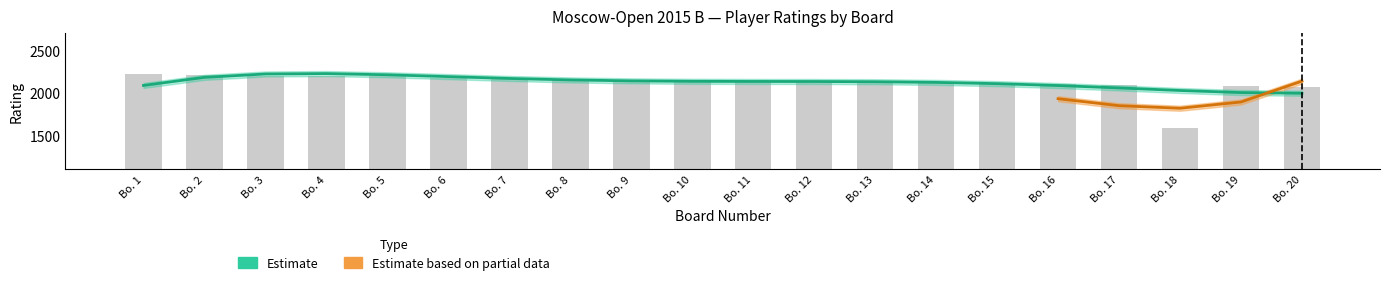

Is it true that Black Rating equals 3444 at 4?

False